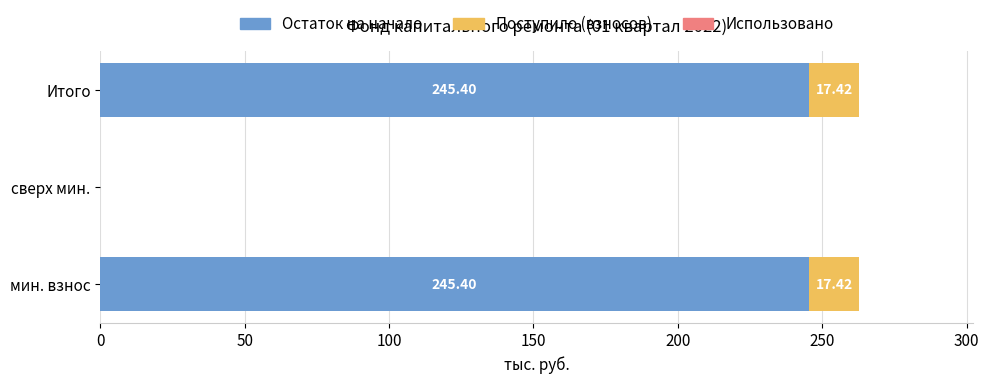

What is the total value across all series at Итого?

262.8